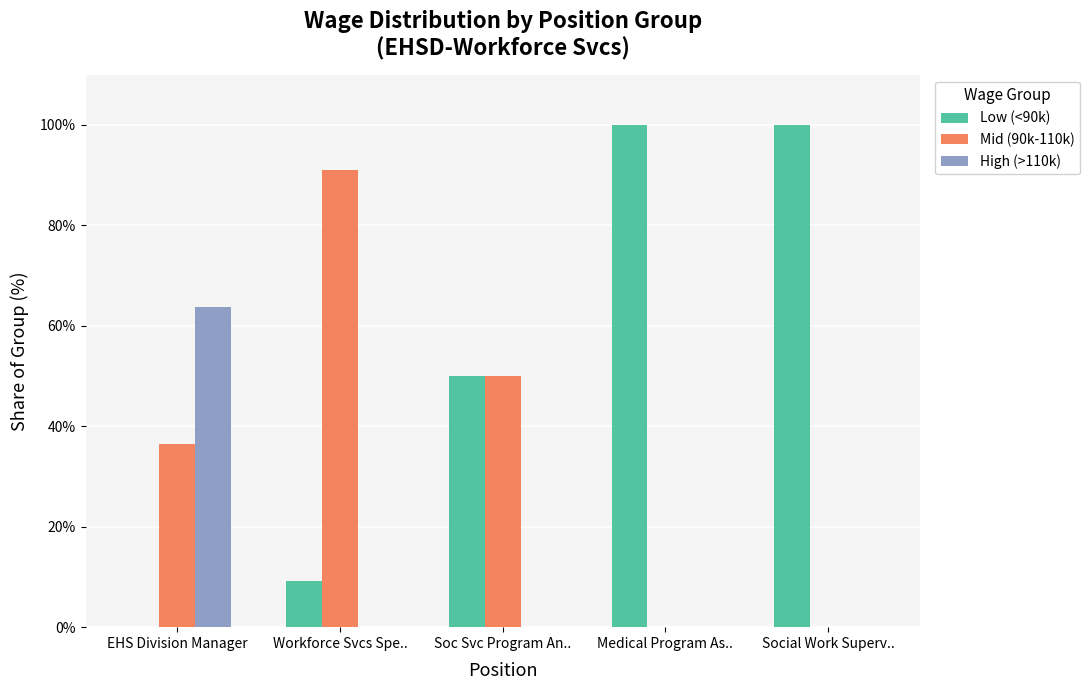

How many values in Low (<90k) are above zero?

4